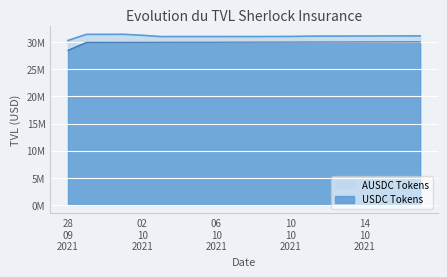

Approximately how many times larger is the value at 09/10/2021 compared to 07/10/2021?

1.0